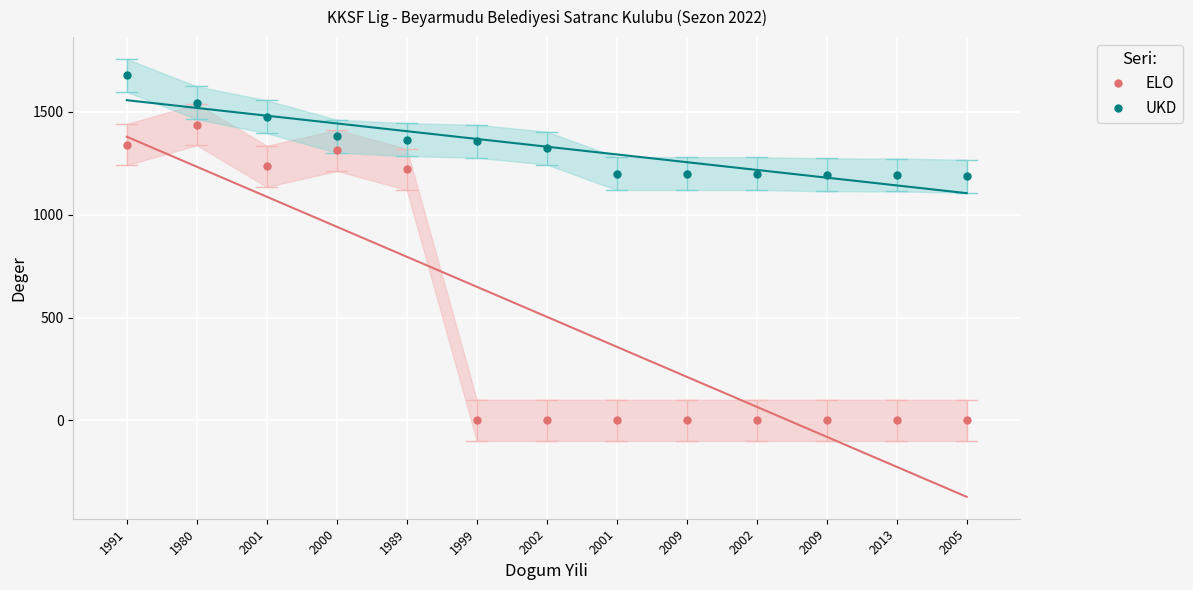

The UKD series shows 1200 at 2002. True or false?

True